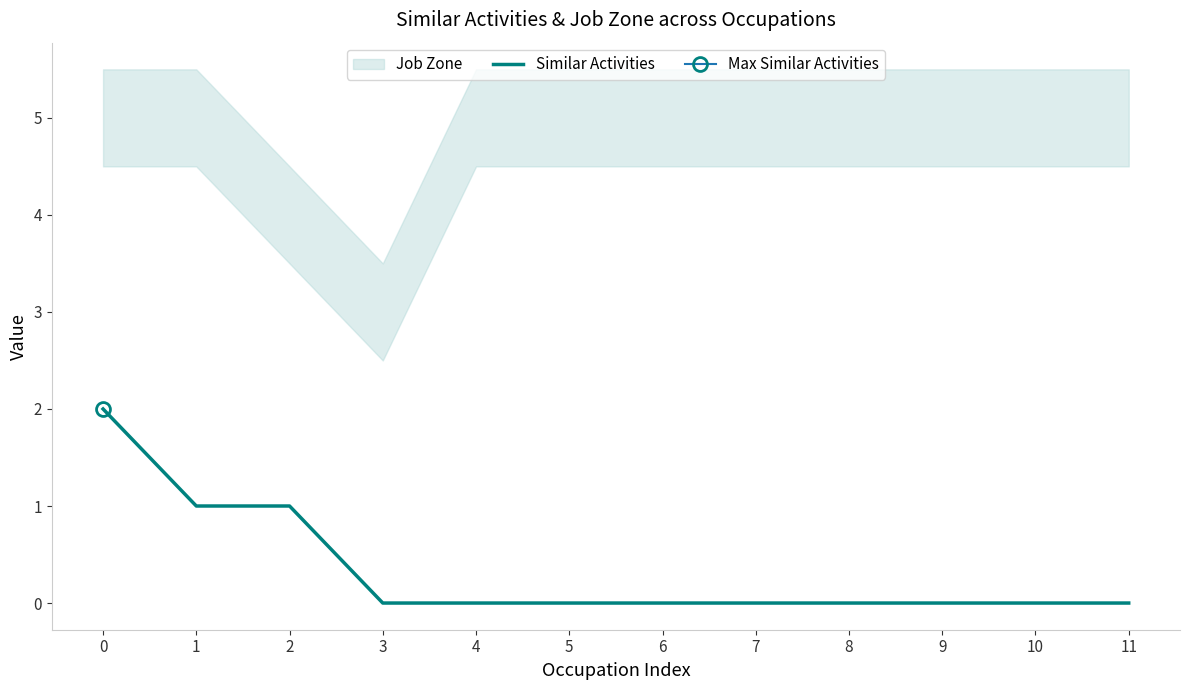

What is the greatest value displayed?

2